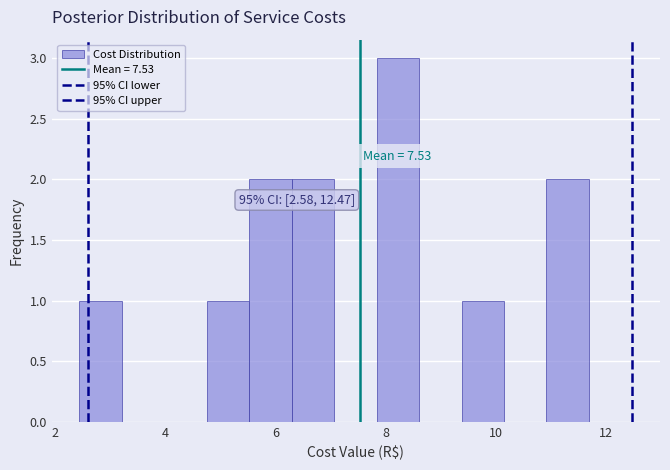

Around what value on the x-axis is the tallest bar? Give the approximate position of its centre, as read against the axis.

8.2